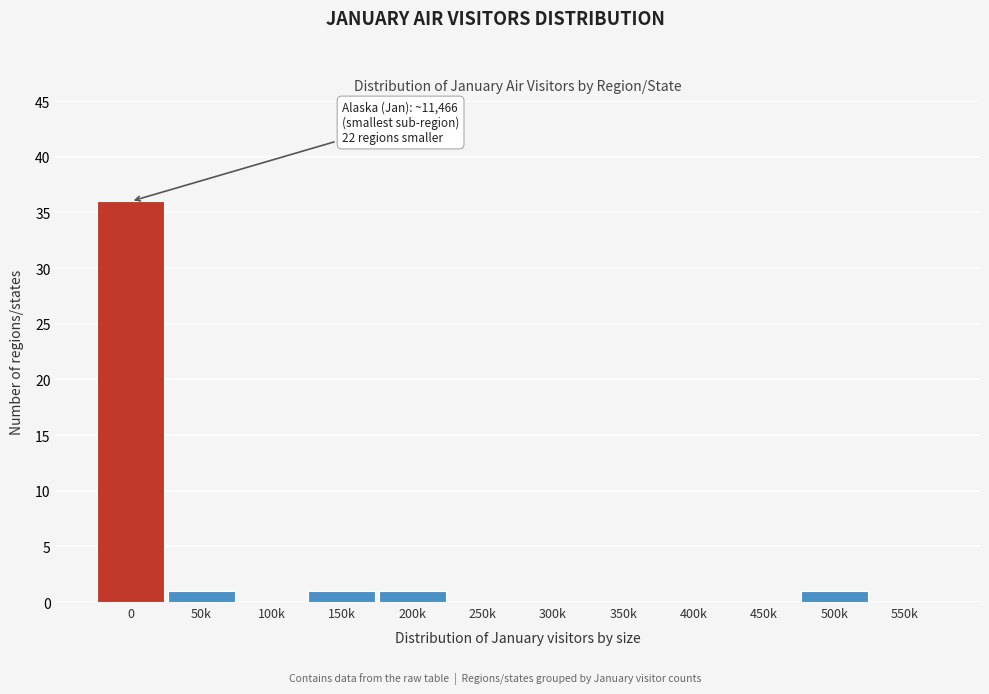

Reading left to right, extract all data points from this chart.

0=36	50k=1	100k=0	150k=1	200k=1	250k=0	300k=0	350k=0	400k=0	450k=0	500k=1	550k=0